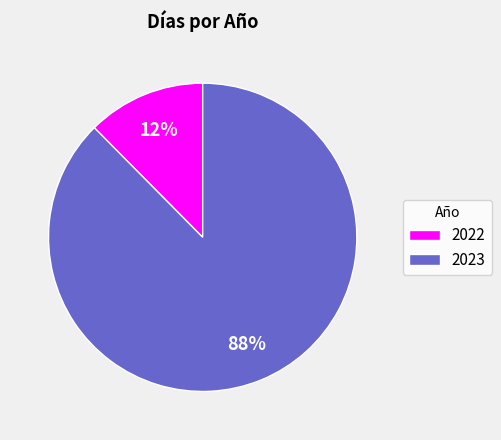

How many slices are in this pie chart?

2